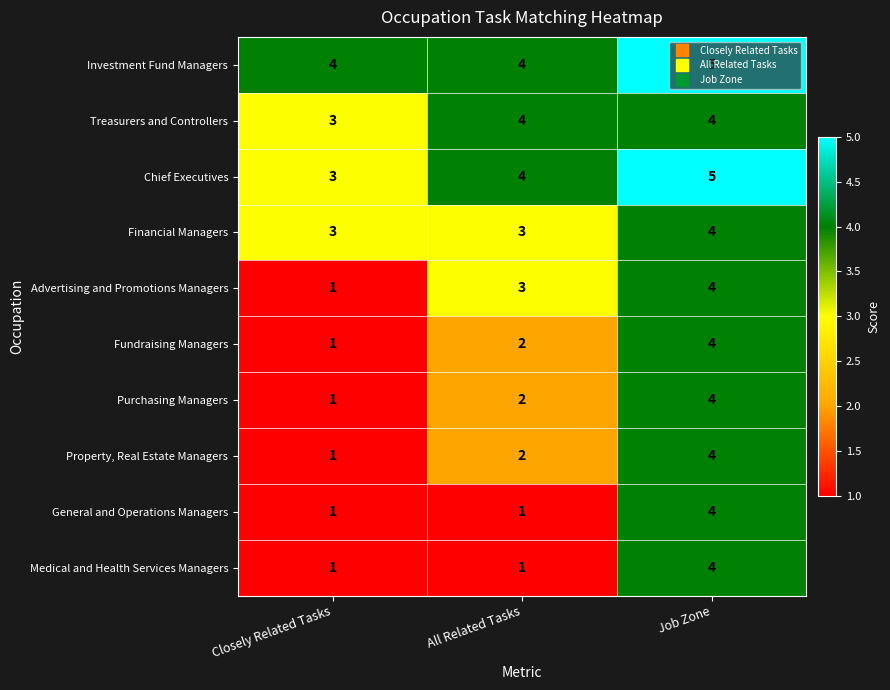

List the labels in order of Purchasing Managers value, largest first.

Job Zone, All Related Tasks, Closely Related Tasks